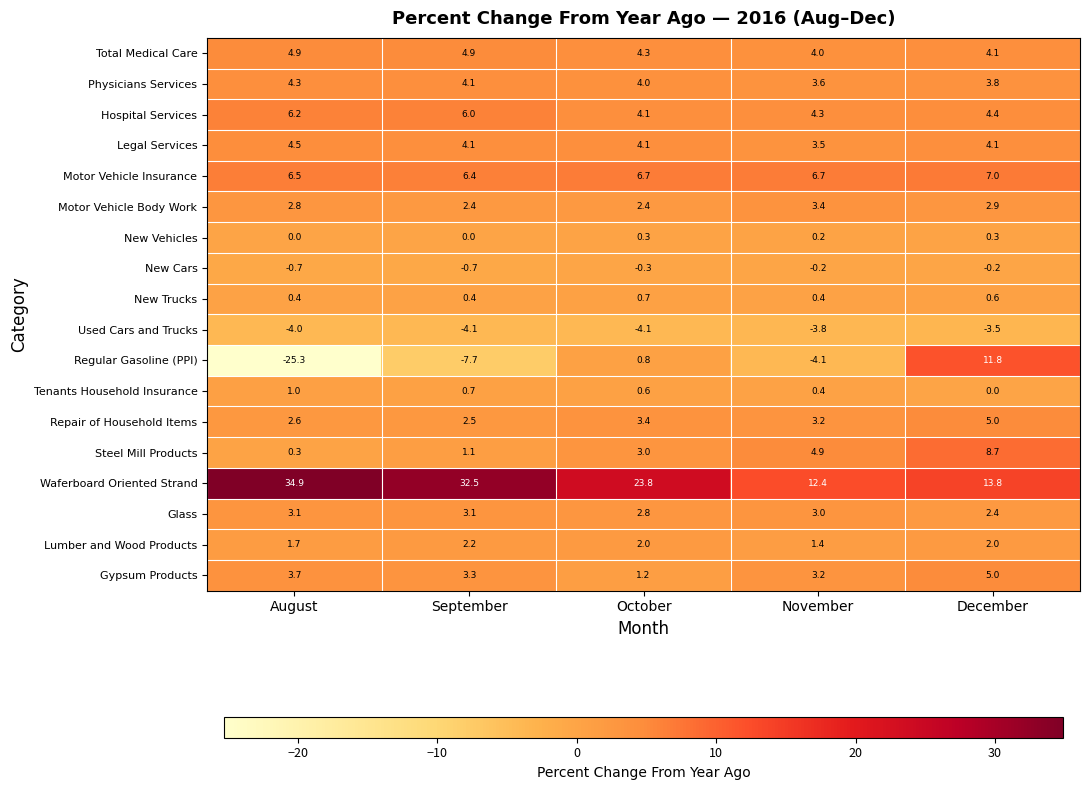

What is the difference between the maximum and second lowest values in the Regular Gasoline (PPI) series?

19.5